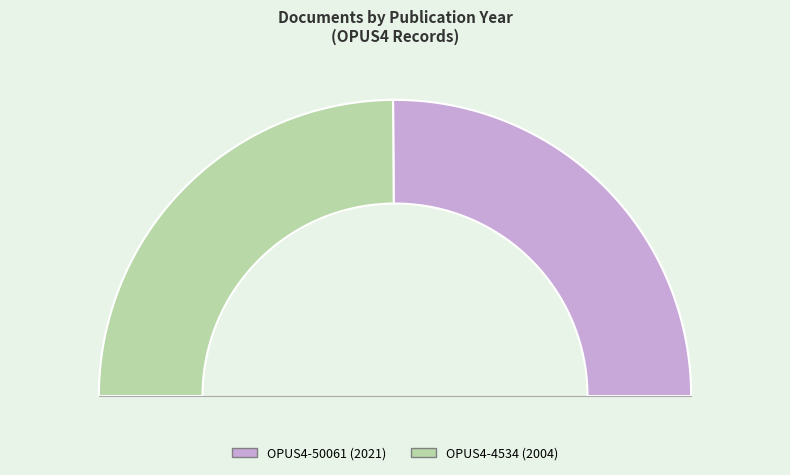

To the nearest percent, what percentage of the pie is OPUS4-4534?

50%